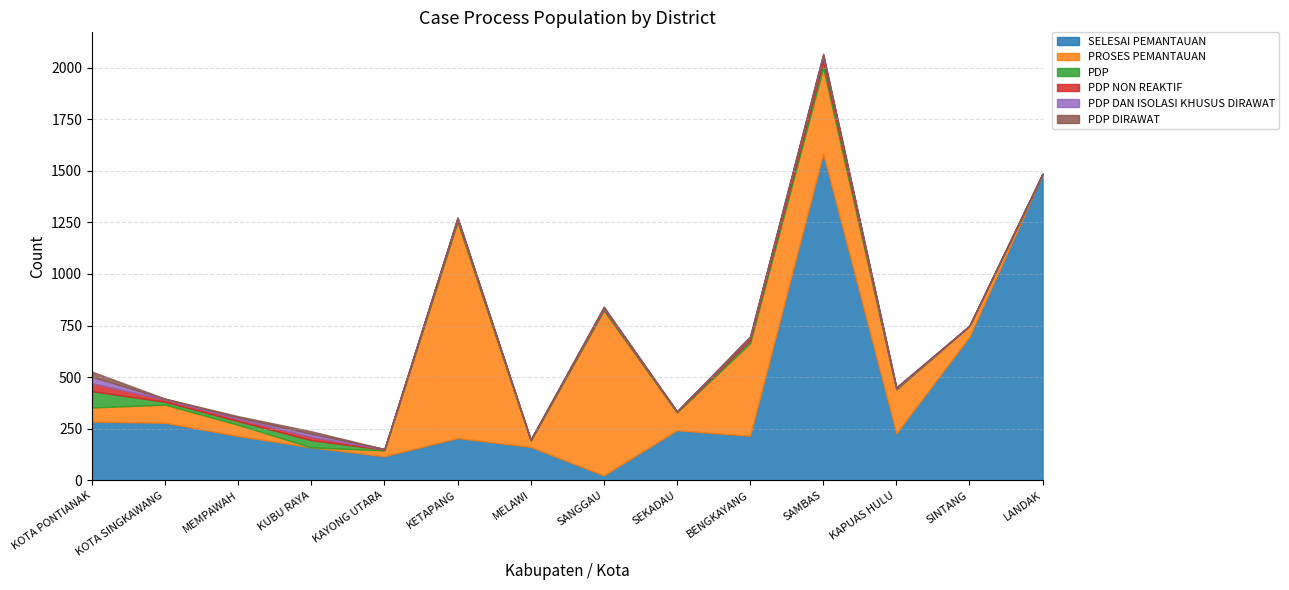

What is the label of the 8th point from the right?

MELAWI